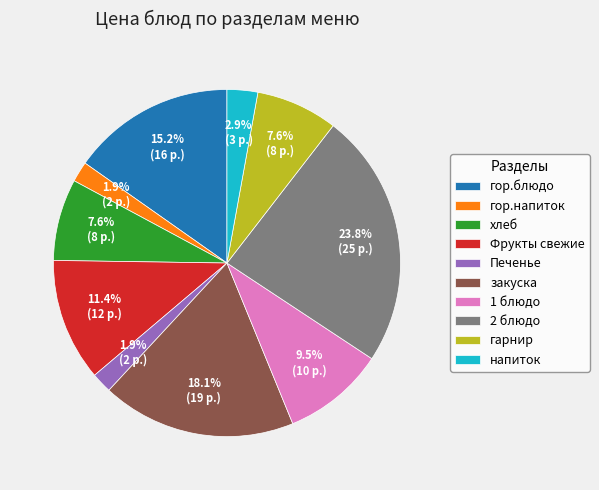

Which slice is the largest?

2 блюдо